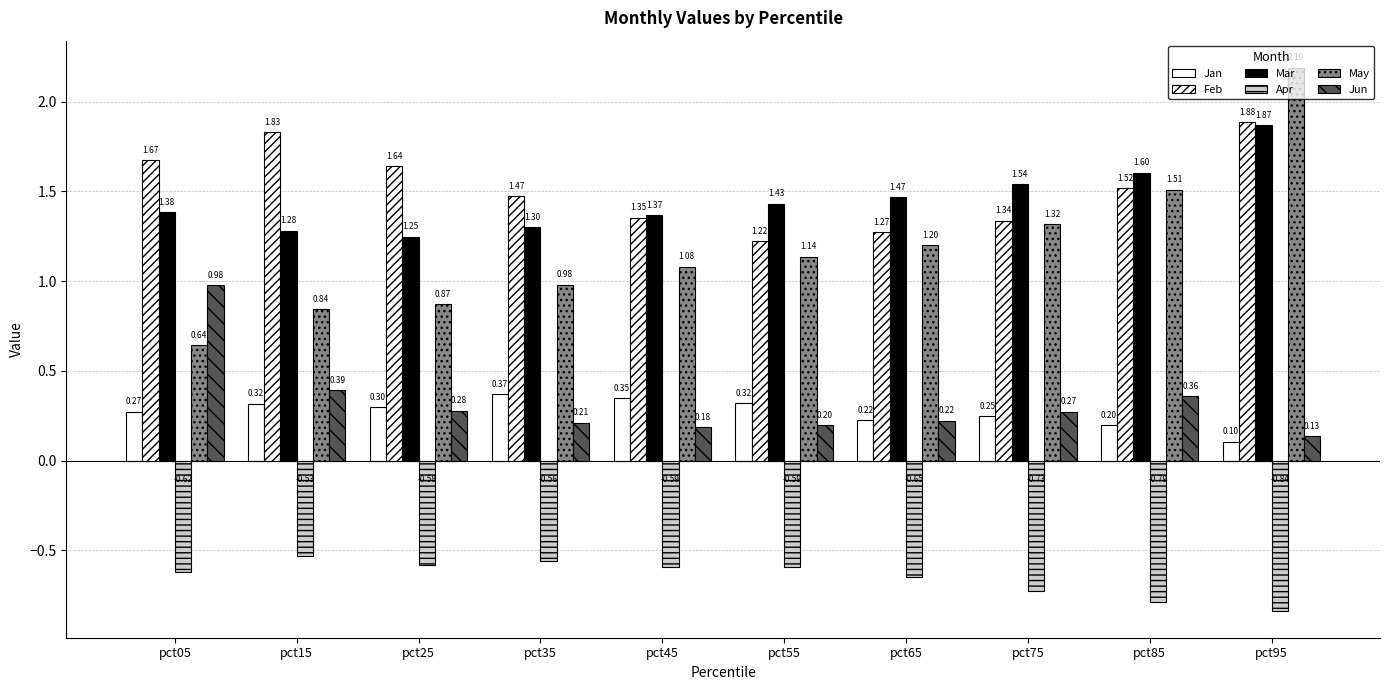

Reading left to right, transcribe all the data shown in this chart.

Jan: 0.3	0.3	0.3	0.4	0.3	0.3	0.2	0.2	0.2	0.1
Feb: 1.7	1.8	1.6	1.5	1.4	1.2	1.3	1.3	1.5	1.9
Mar: 1.4	1.3	1.2	1.3	1.4	1.4	1.5	1.5	1.6	1.9
Apr: -0.6	-0.5	-0.6	-0.6	-0.6	-0.6	-0.6	-0.7	-0.8	-0.8
May: 0.6	0.8	0.9	1.0	1.1	1.1	1.2	1.3	1.5	2.2
Jun: 1.0	0.4	0.3	0.2	0.2	0.2	0.2	0.3	0.4	0.1